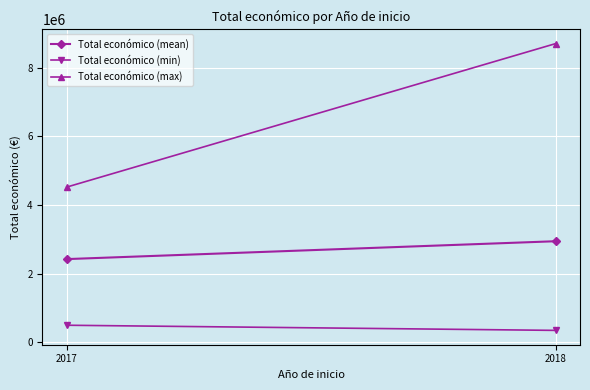

Rank the series by their average value, from lowest to highest.

Total económico (min), Total económico (mean), Total económico (max)